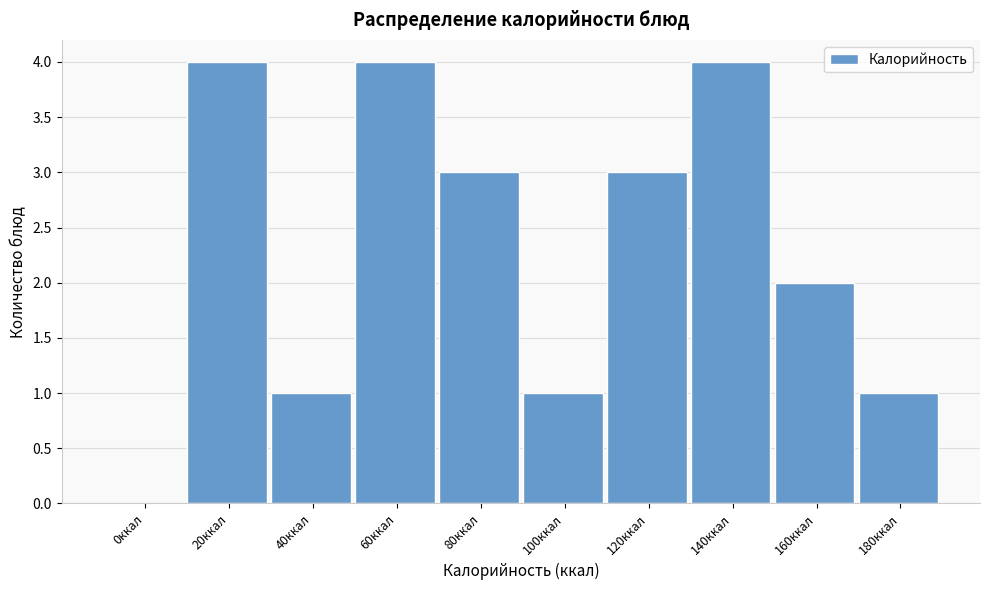

Reading right to left, list all the values displayed in this chart.

180ккал=1	160ккал=2	140ккал=4	120ккал=3	100ккал=1	80ккал=3	60ккал=4	40ккал=1	20ккал=4	0ккал=0